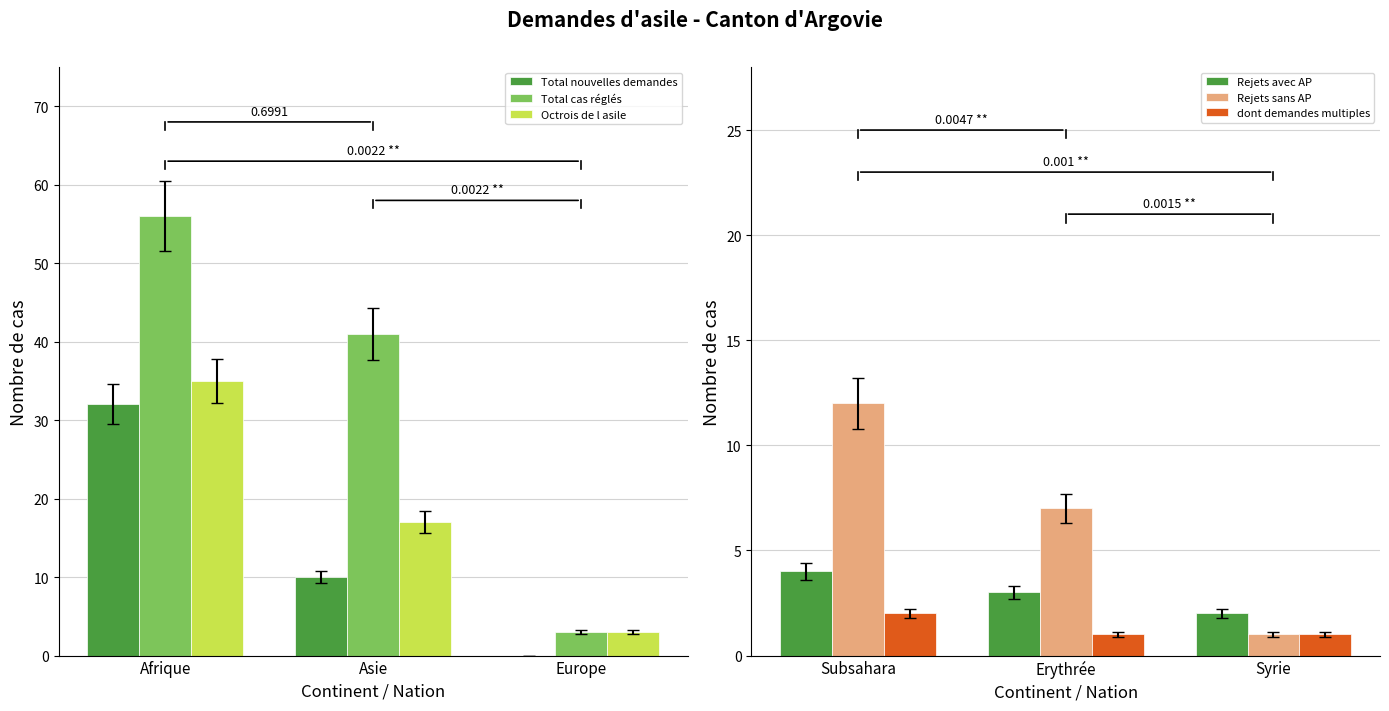

What is the sum of all Total cas réglés values?

100